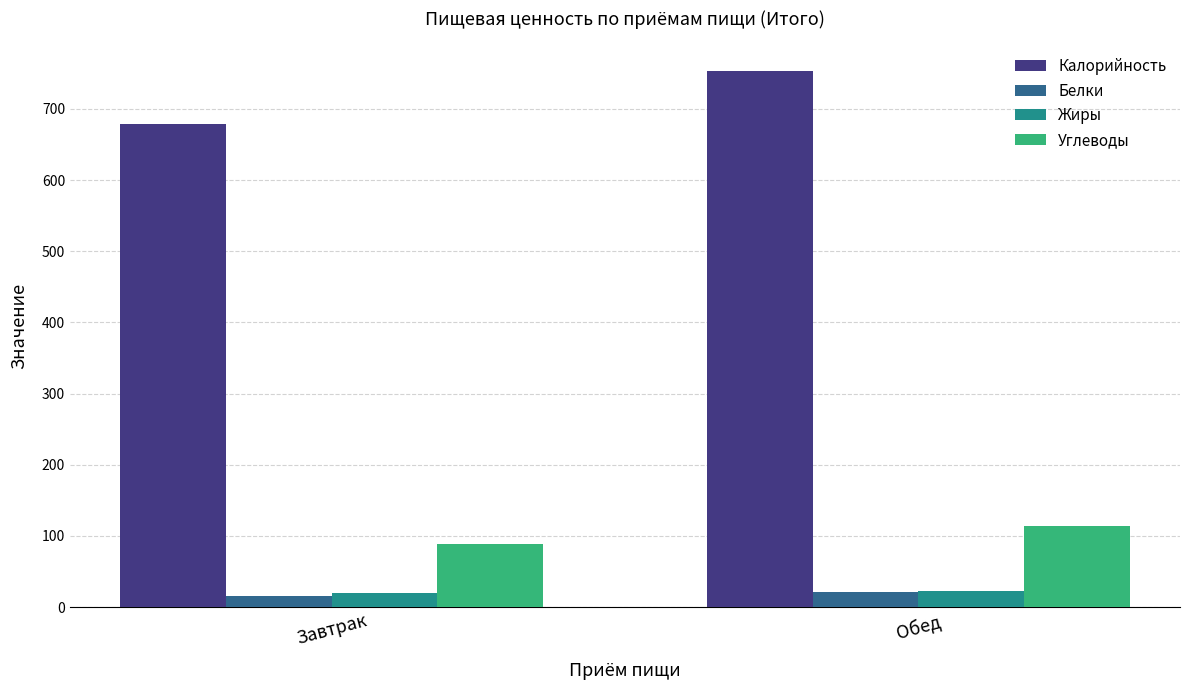

What is the label of the 1st bar from the left?

Завтрак